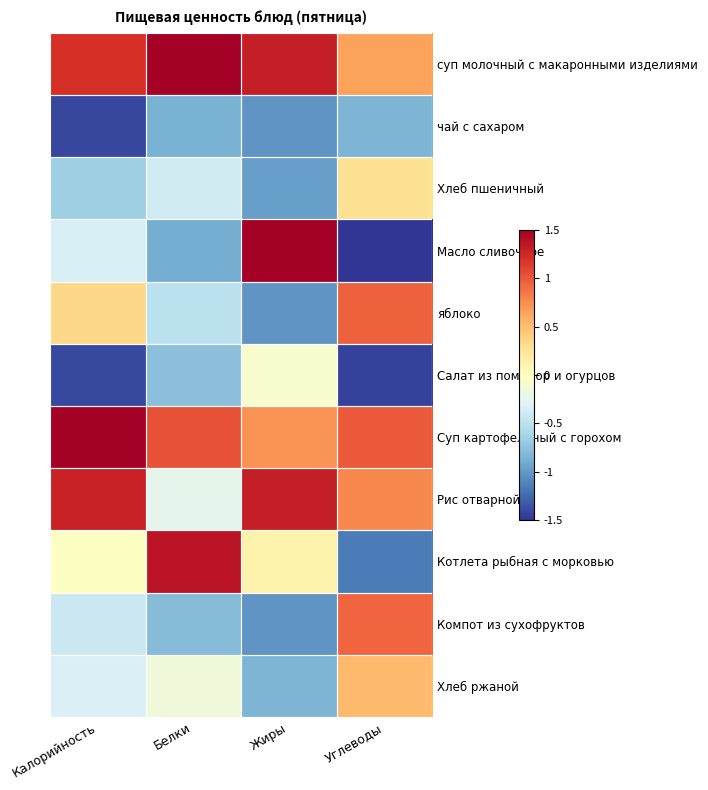

Reading right to left, extract all data points from this chart.

суп молочный с макаронными изделиями: Углеводы=0.7	Жиры=1.3	Белки=2.2	Калорийность=1.2
чай с сахаром: Углеводы=-0.8	Жиры=-1.0	Белки=-0.9	Калорийность=-1.4
Хлеб пшеничный: Углеводы=0.3	Жиры=-1.0	Белки=-0.4	Калорийность=-0.7
Масло сливочное: Углеводы=-1.7	Жиры=1.5	Белки=-0.9	Калорийность=-0.3
яблоко: Углеводы=1.0	Жиры=-1.0	Белки=-0.5	Калорийность=0.3
Салат из помидор и огурцов: Углеводы=-1.4	Жиры=-0.1	Белки=-0.8	Калорийность=-1.4
Суп картофельный с горохом: Углеводы=1.0	Жиры=0.7	Белки=1.0	Калорийность=1.7
Рис отварной: Углеводы=0.8	Жиры=1.3	Белки=-0.2	Калорийность=1.3
Котлета рыбная с морковью: Углеводы=-1.2	Жиры=0.1	Белки=1.4	Калорийность=-0.0
Компот из сухофруктов: Углеводы=0.9	Жиры=-1.0	Белки=-0.8	Калорийность=-0.4
Хлеб ржаной: Углеводы=0.5	Жиры=-0.8	Белки=-0.2	Калорийность=-0.3